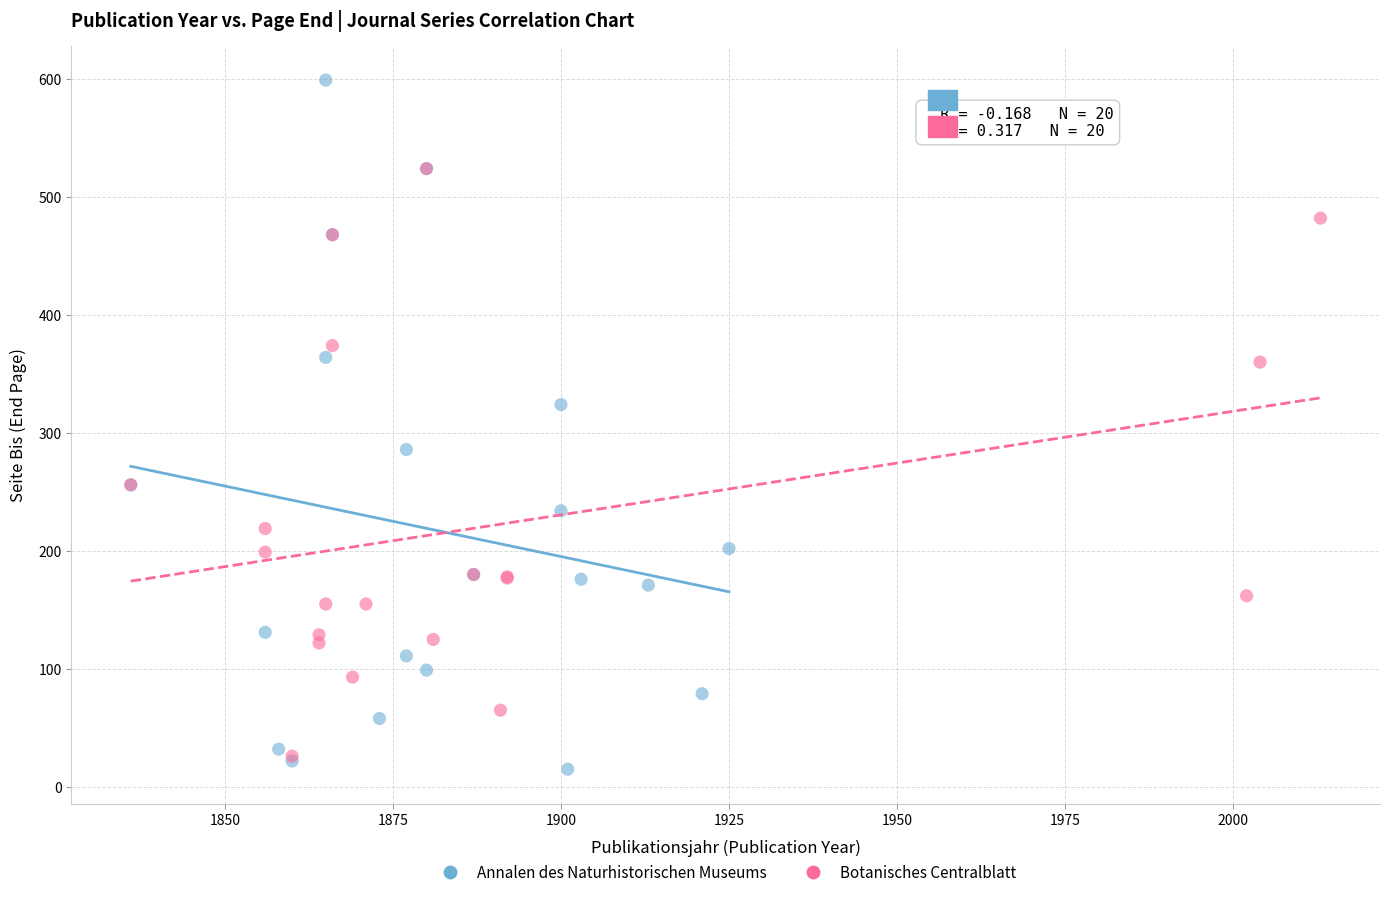

Which series has the largest Y range (max minus min)?

Annalen des Naturhistorischen Museums